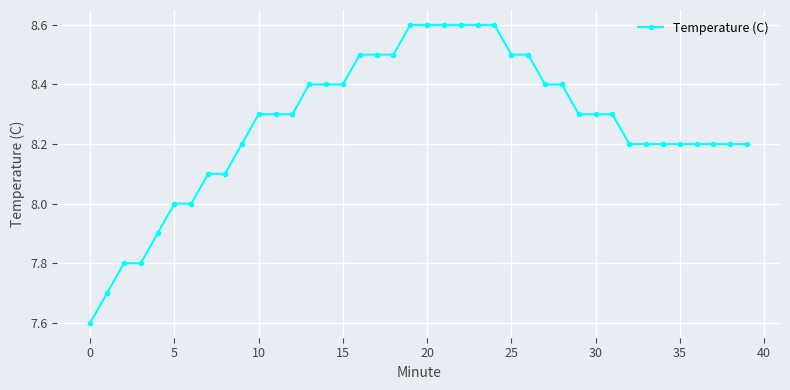

What is the greatest value displayed?

8.6